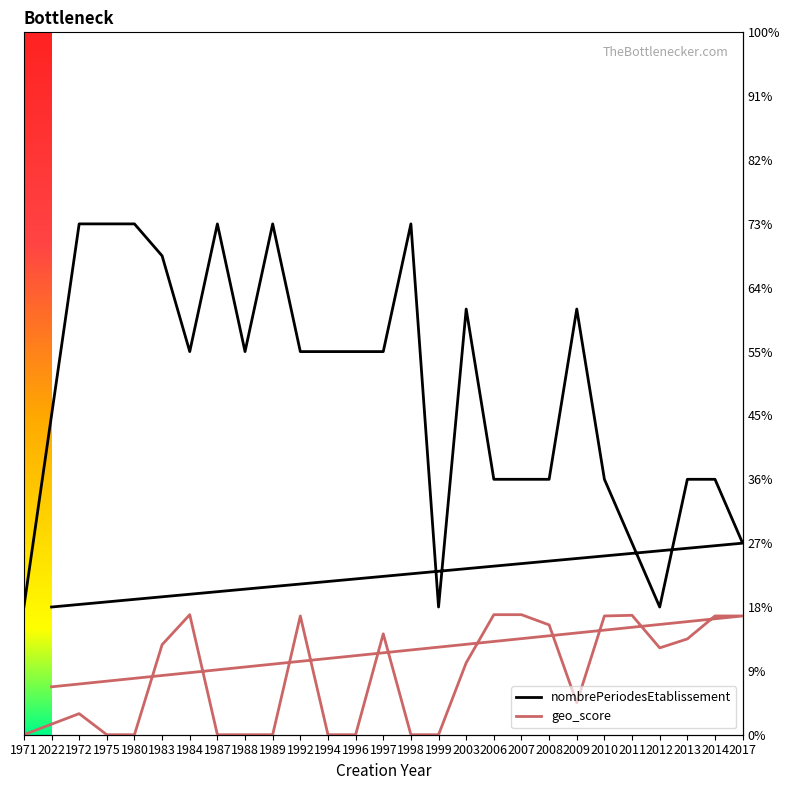

True or false: nombrePeriodesEtablissement and geo_score cross at least once.

False